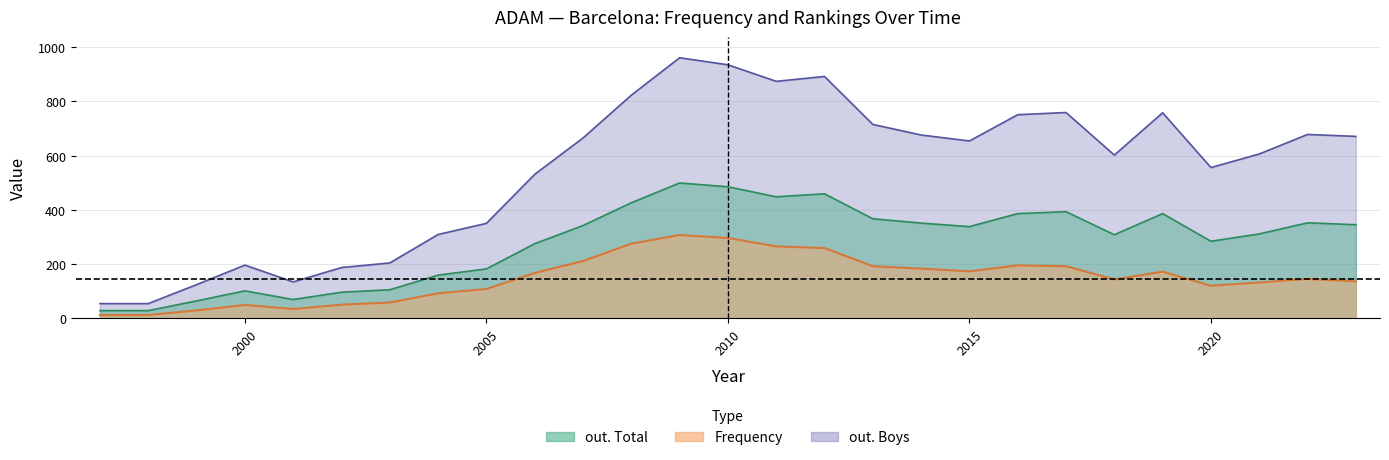

What is the average value of the Frequency series?

148